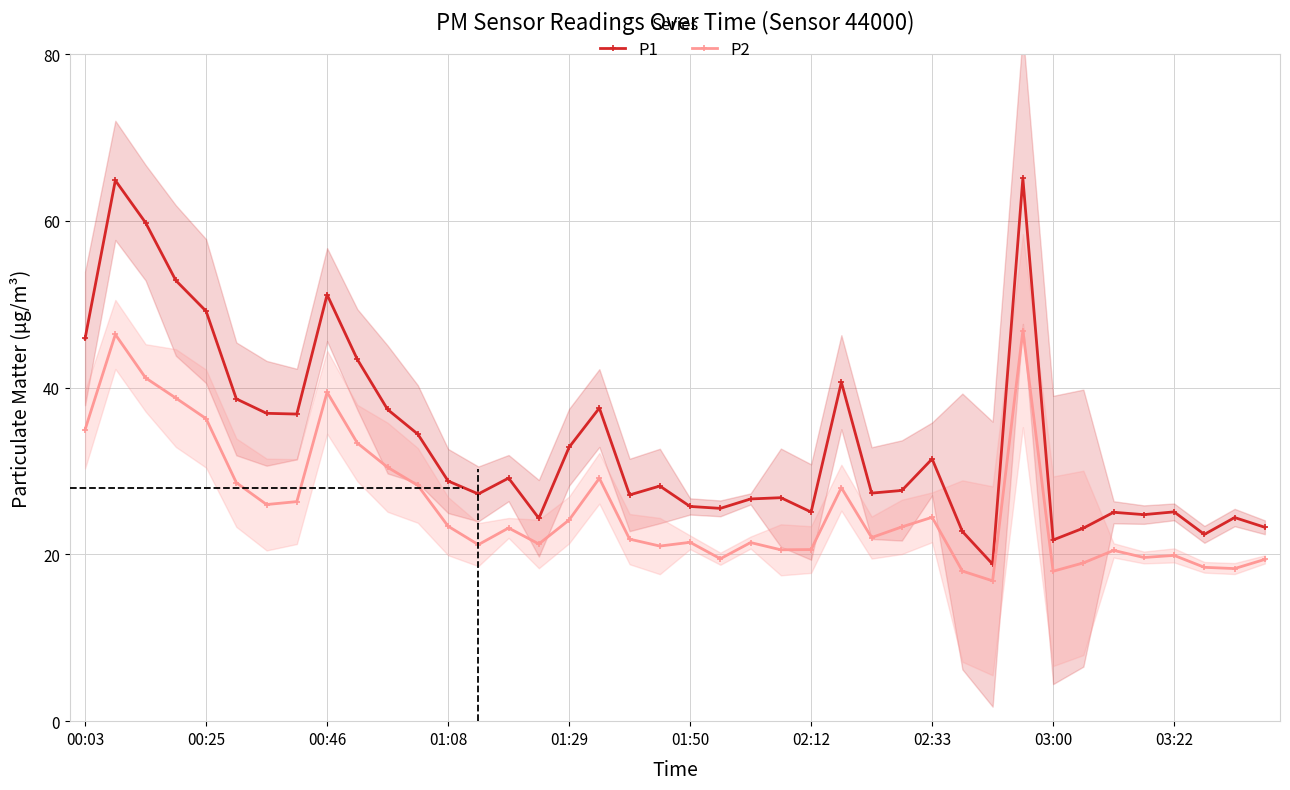

What is the value of the P2 point at the 38th from the left?

18.4